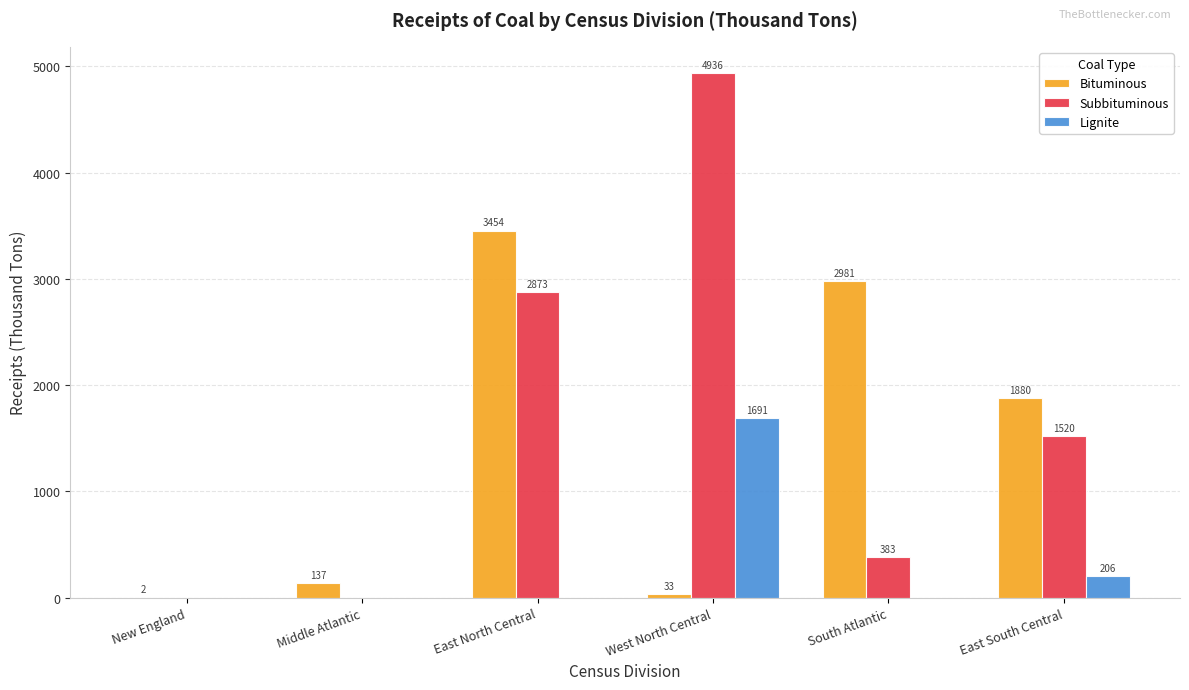

The value of Subbituminous at South Atlantic is 600. True or false?

False